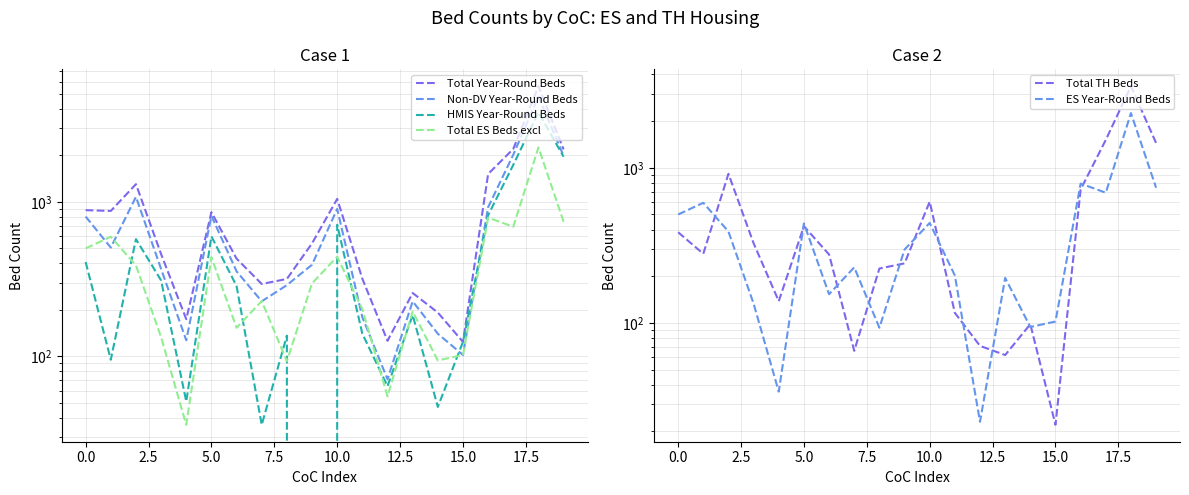

How many values in the Total TH Beds series are below 279?

10